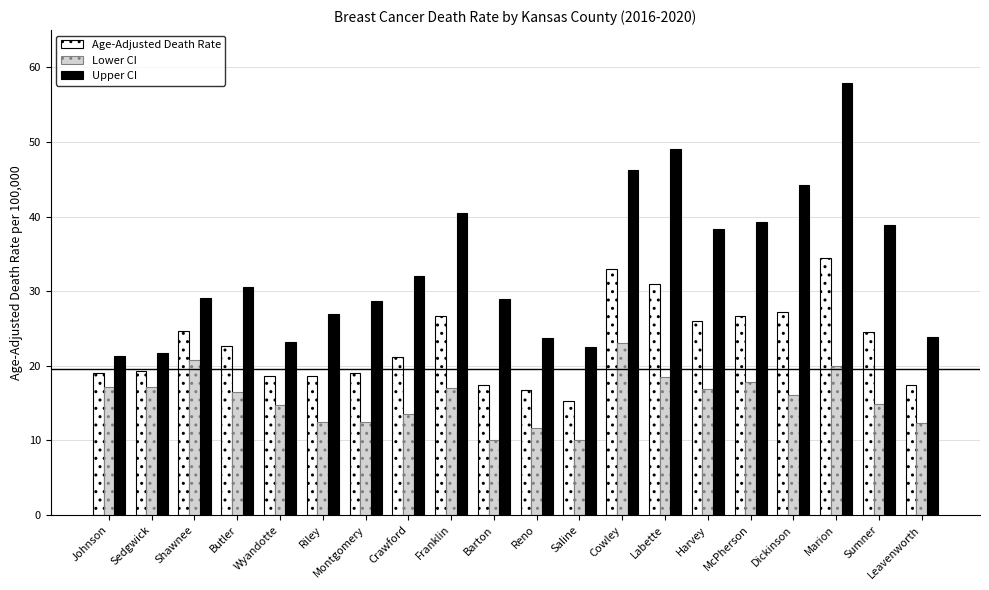

The value of Lower CI at Saline is 17.8. True or false?

False